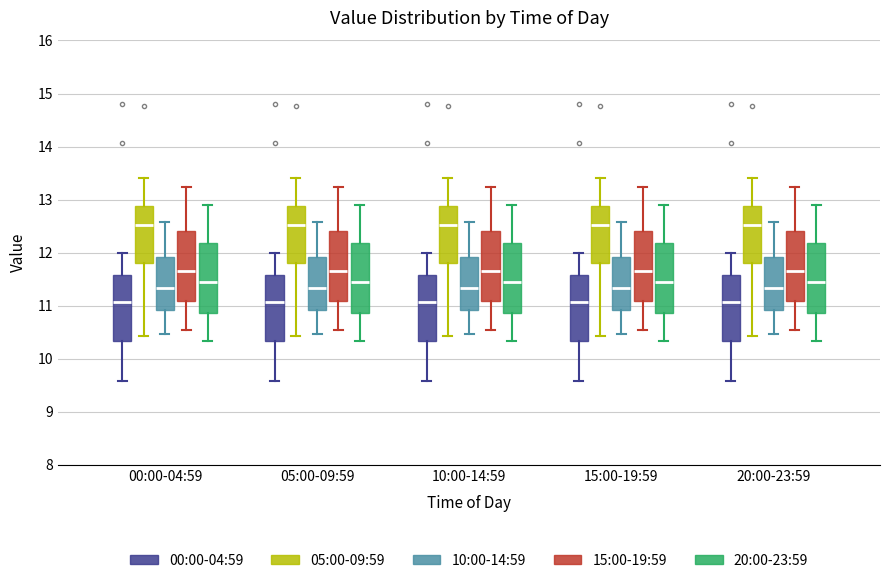

Reading left to right, read every box against the y-axis: the position of its median line, the range the box covers, and the ends of its whiskers. The values are not printed on the chart, so give them approximately, as read against the axis.

00:00-04:59 (00:00-04:59): median 11.1, box 10.3 to 11.6, whiskers 9.6 to 12.0
00:00-04:59 (05:00-09:59): median 12.5, box 11.8 to 12.9, whiskers 10.4 to 13.4
00:00-04:59 (10:00-14:59): median 11.3, box 10.9 to 11.9, whiskers 10.5 to 12.6
00:00-04:59 (15:00-19:59): median 11.7, box 11.1 to 12.4, whiskers 10.5 to 13.2
00:00-04:59 (20:00-23:59): median 11.5, box 10.9 to 12.2, whiskers 10.3 to 12.9
05:00-09:59 (00:00-04:59): median 11.1, box 10.3 to 11.6, whiskers 9.6 to 12.0
05:00-09:59 (05:00-09:59): median 12.5, box 11.8 to 12.9, whiskers 10.4 to 13.4
05:00-09:59 (10:00-14:59): median 11.3, box 10.9 to 11.9, whiskers 10.5 to 12.6
05:00-09:59 (15:00-19:59): median 11.7, box 11.1 to 12.4, whiskers 10.5 to 13.2
05:00-09:59 (20:00-23:59): median 11.5, box 10.9 to 12.2, whiskers 10.3 to 12.9
10:00-14:59 (00:00-04:59): median 11.1, box 10.3 to 11.6, whiskers 9.6 to 12.0
10:00-14:59 (05:00-09:59): median 12.5, box 11.8 to 12.9, whiskers 10.4 to 13.4
10:00-14:59 (10:00-14:59): median 11.3, box 10.9 to 11.9, whiskers 10.5 to 12.6
10:00-14:59 (15:00-19:59): median 11.7, box 11.1 to 12.4, whiskers 10.5 to 13.2
10:00-14:59 (20:00-23:59): median 11.5, box 10.9 to 12.2, whiskers 10.3 to 12.9
15:00-19:59 (00:00-04:59): median 11.1, box 10.3 to 11.6, whiskers 9.6 to 12.0
15:00-19:59 (05:00-09:59): median 12.5, box 11.8 to 12.9, whiskers 10.4 to 13.4
15:00-19:59 (10:00-14:59): median 11.3, box 10.9 to 11.9, whiskers 10.5 to 12.6
15:00-19:59 (15:00-19:59): median 11.7, box 11.1 to 12.4, whiskers 10.5 to 13.2
15:00-19:59 (20:00-23:59): median 11.5, box 10.9 to 12.2, whiskers 10.3 to 12.9
20:00-23:59 (00:00-04:59): median 11.1, box 10.3 to 11.6, whiskers 9.6 to 12.0
20:00-23:59 (05:00-09:59): median 12.5, box 11.8 to 12.9, whiskers 10.4 to 13.4
20:00-23:59 (10:00-14:59): median 11.3, box 10.9 to 11.9, whiskers 10.5 to 12.6
20:00-23:59 (15:00-19:59): median 11.7, box 11.1 to 12.4, whiskers 10.5 to 13.2
20:00-23:59 (20:00-23:59): median 11.5, box 10.9 to 12.2, whiskers 10.3 to 12.9